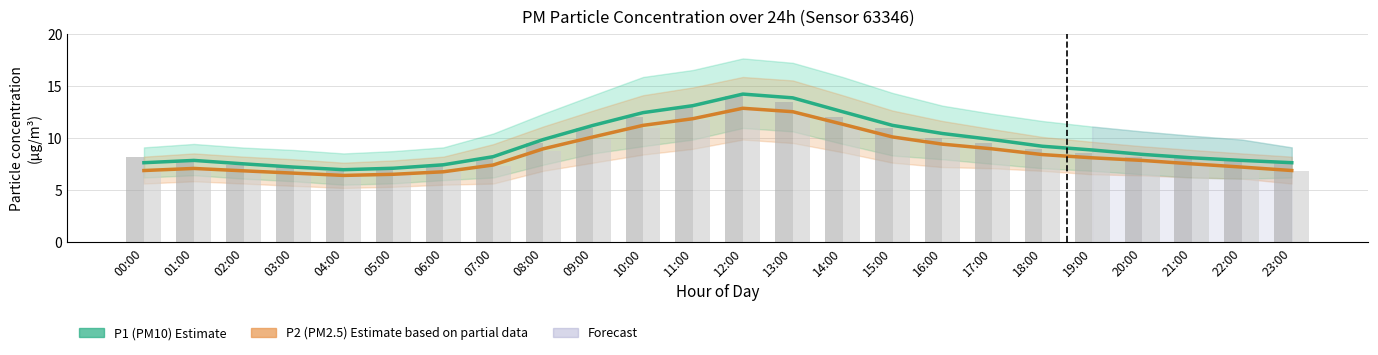

What value does the P2 (PM2.5) series have at 19:00?

8.1